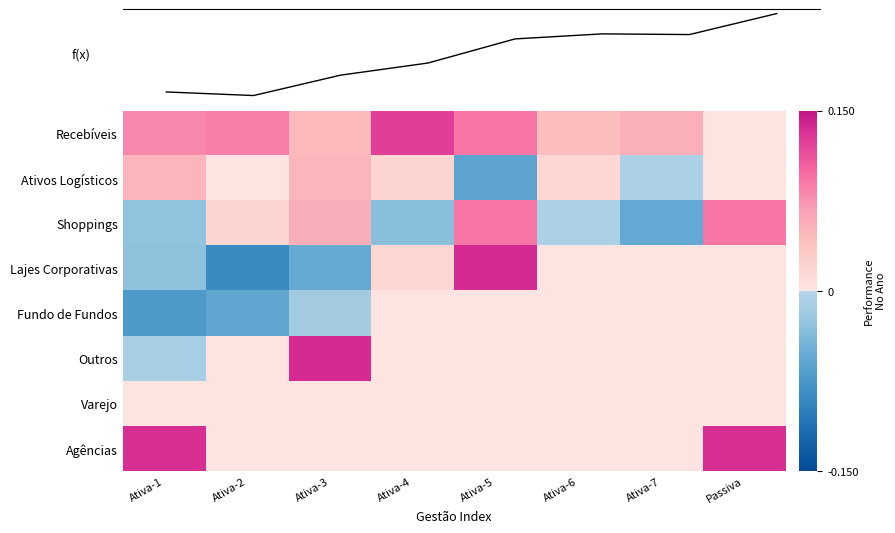

Where is Ativos Logísticos nearest to the value 0?

Passiva